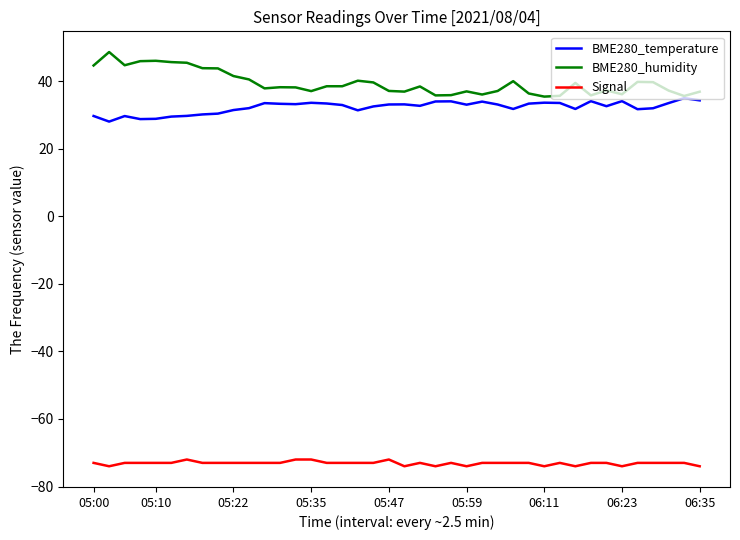

Which series has the largest total across all categories?

BME280_humidity